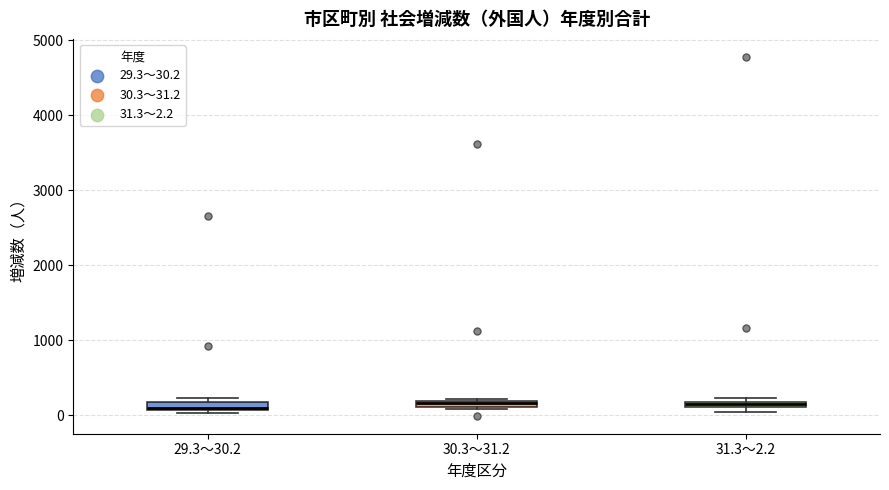

Where is the upper edge of the box for 29.3～30.2 on the y-axis? The values are not printed on the chart, so give them approximately, as read against the axis.

200